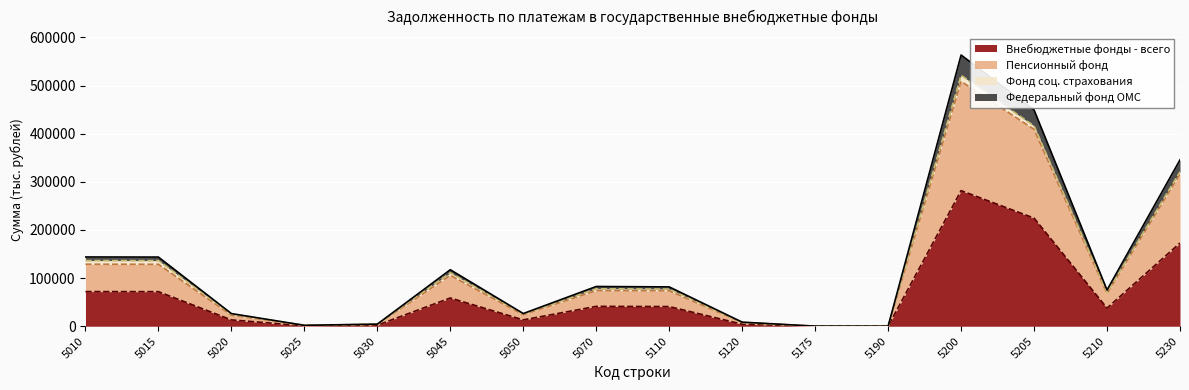

What is the maximum value for Внебюджетные фонды - всего?

281797